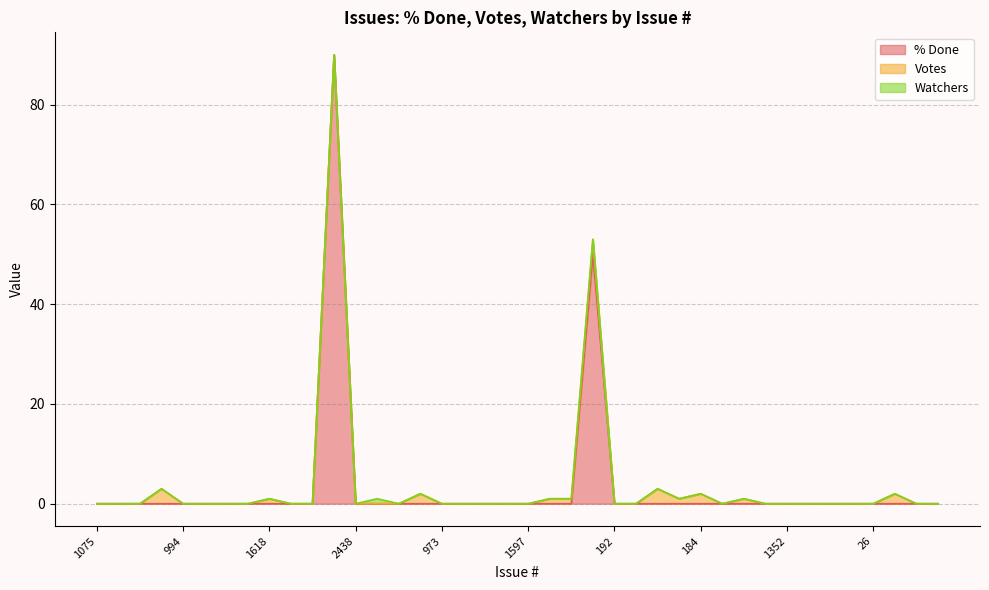

What is the maximum value for % Done?

90